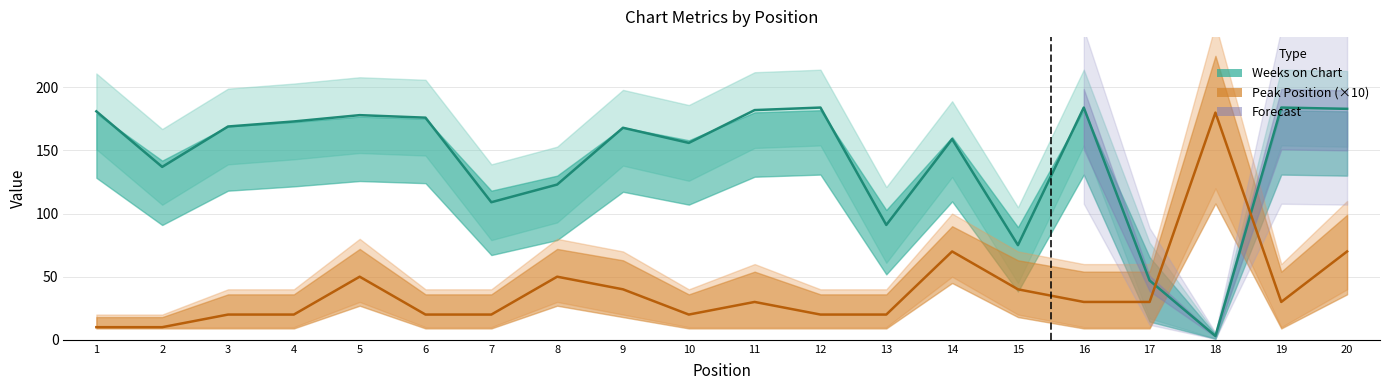

Is it true that Peak Position equals 3 at 13?

False